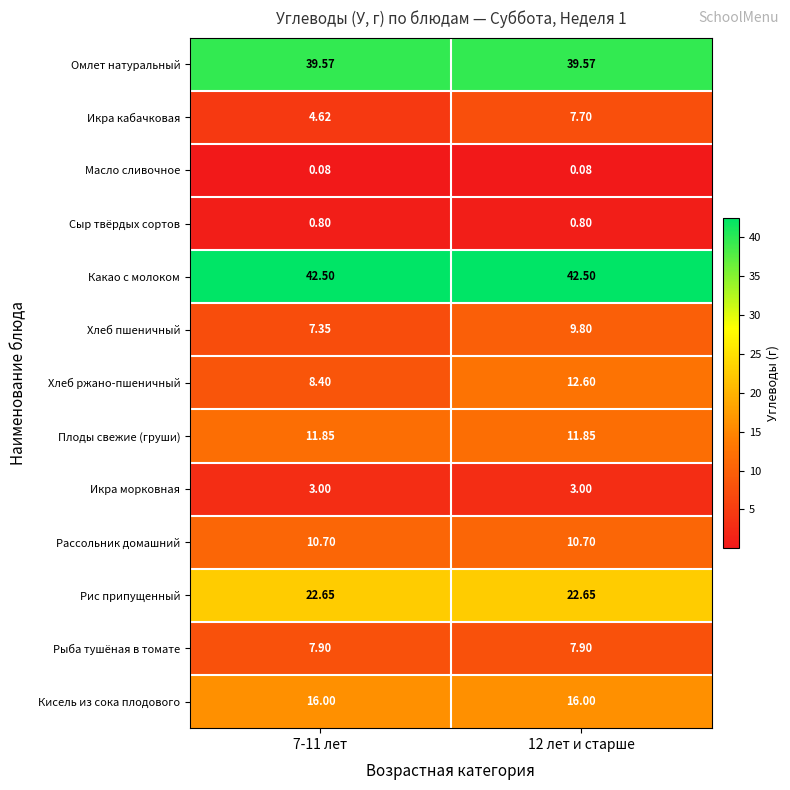

Which series has the largest range (max minus min)?

Хлеб ржано-пшеничный